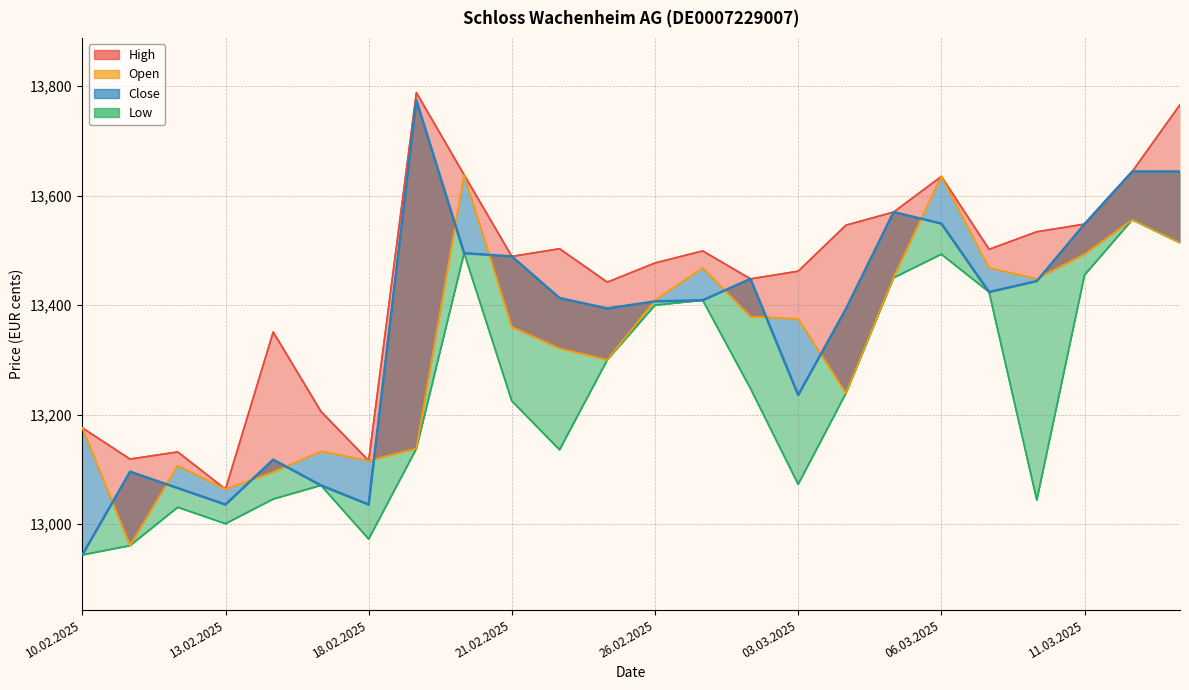

Rank the categories by Low value from highest to lowest.

12.03.2025, 13.03.2025, 20.02.2025, 06.03.2025, 11.03.2025, 05.03.2025, 07.03.2025, 27.02.2025, 26.02.2025, 25.02.2025, 28.02.2025, 04.03.2025, 21.02.2025, 19.02.2025, 24.02.2025, 03.03.2025, 17.02.2025, 14.02.2025, 10.03.2025, 12.02.2025, 13.02.2025, 18.02.2025, 11.02.2025, 10.02.2025